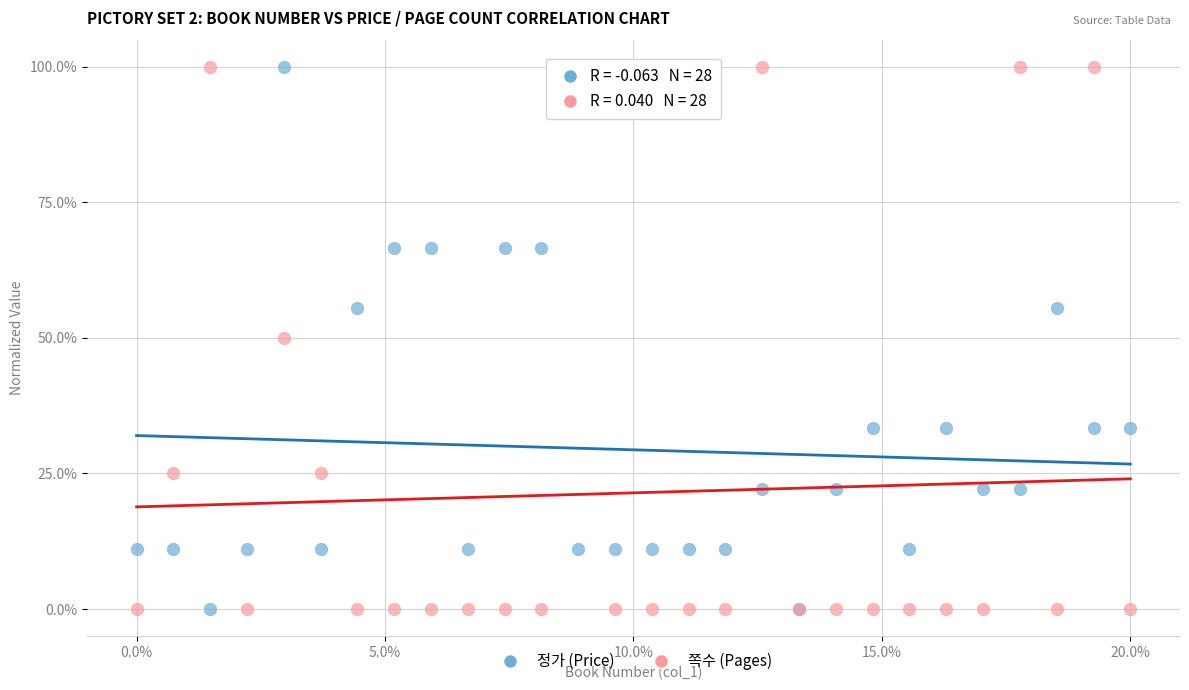

What are all the series names shown in the legend?

정가 (Price), 쪽수 (Pages)